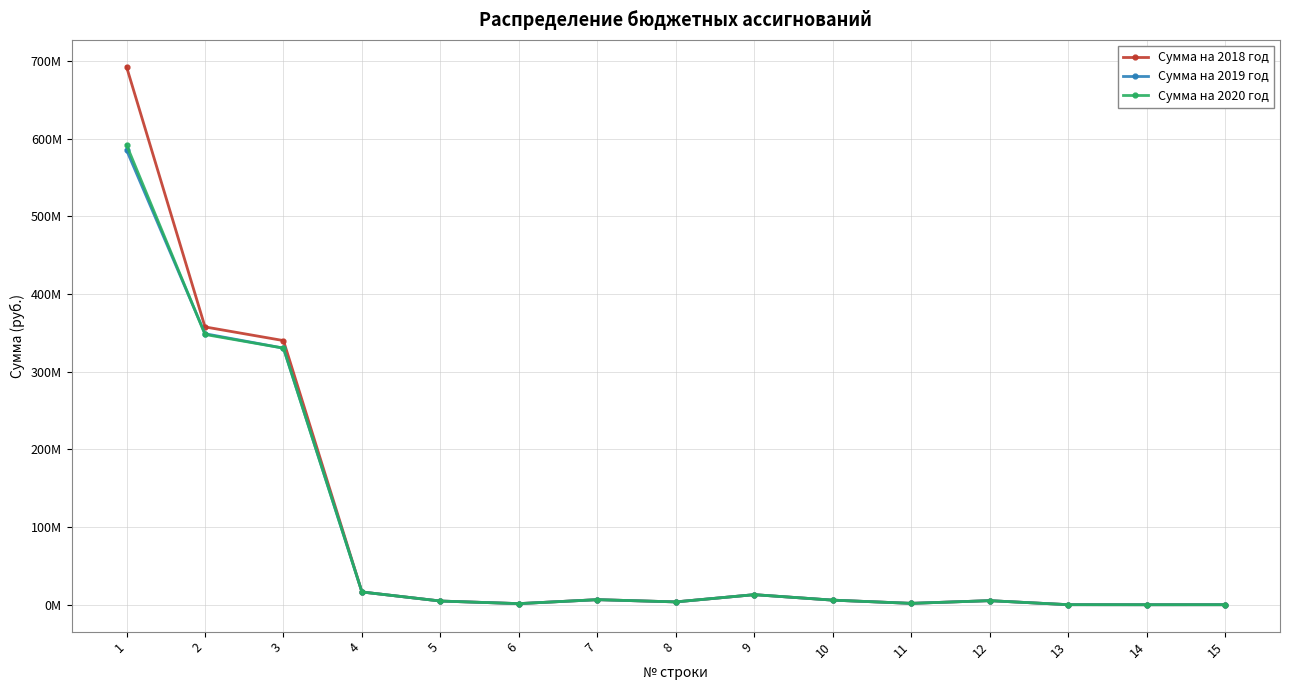

Reading left to right, transcribe all the data shown in this chart.

Сумма на 2018 год: 692532361	357658690	340064297	16440700	4783255	1444544	6551689	3661212	12993700	5936880	1792937	5263883	88300	22080	55180
Сумма на 2019 год: 585352300	348914500	330337407	16440700	4783255	1444544	6551689	3661212	12993700	5936880	1792937	5263883	88300	22080	55180
Сумма на 2020 год: 591931600	347931800	330337407	16440700	4783255	1444544	6551689	3661212	12993700	5936880	1792937	5263883	88300	22080	55180